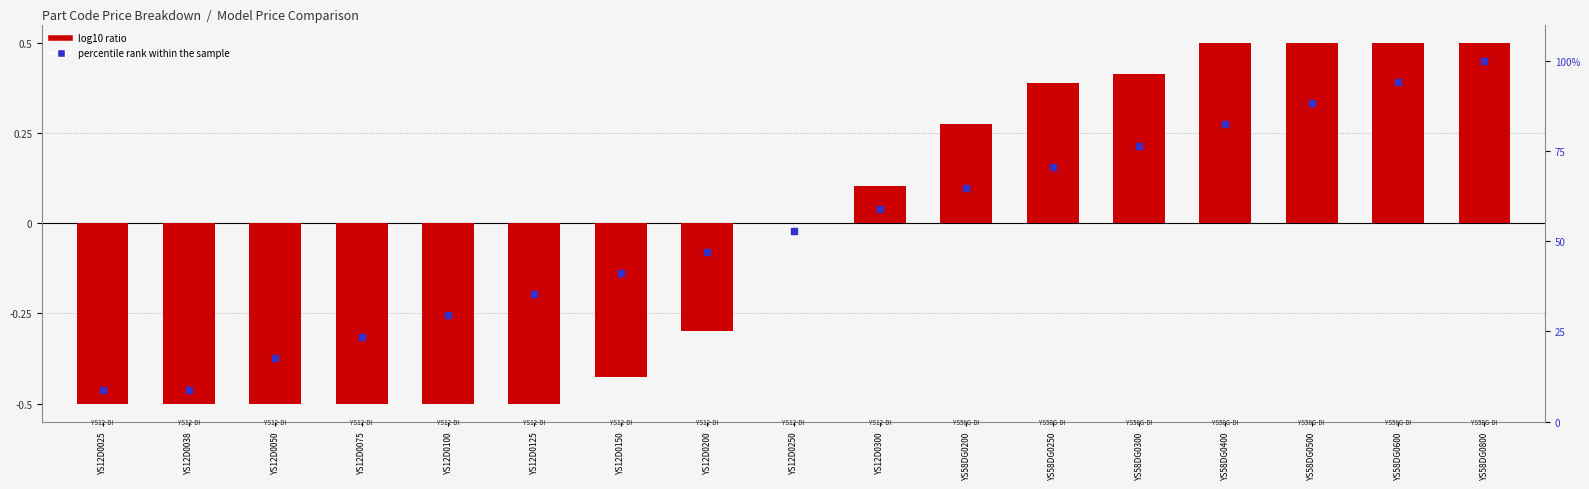

Which series has the largest Y range (max minus min)?

percentile rank within the sample